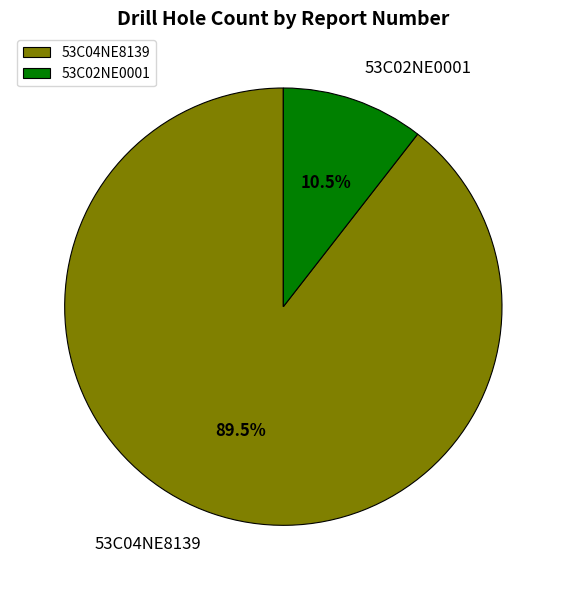

How many slices are in this pie chart?

2